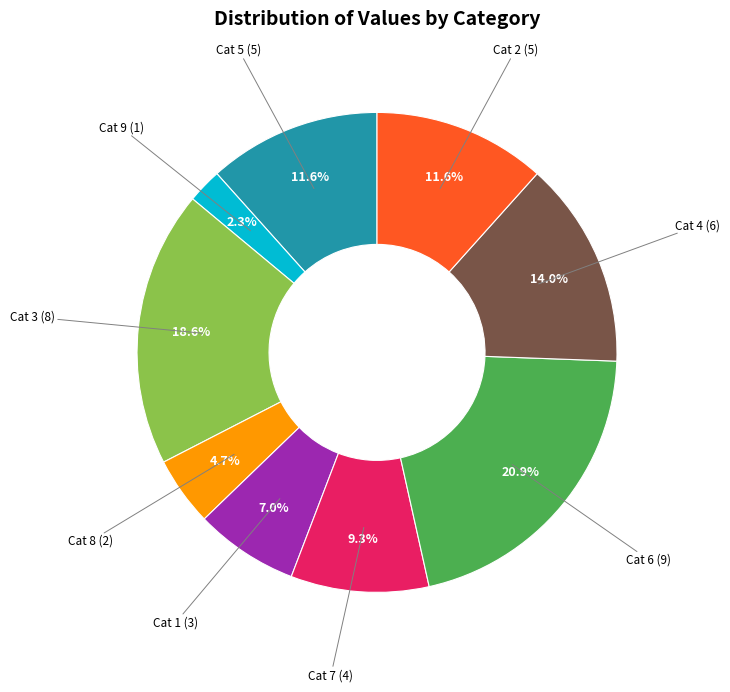

What is the smallest slice in the pie chart?

Cat 9